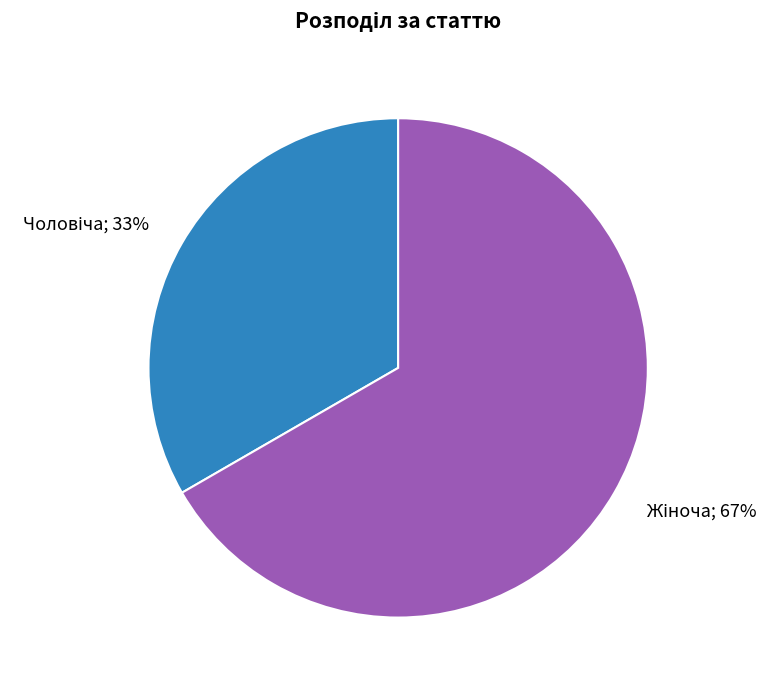

To the nearest percent, what is the average slice percentage?

50%